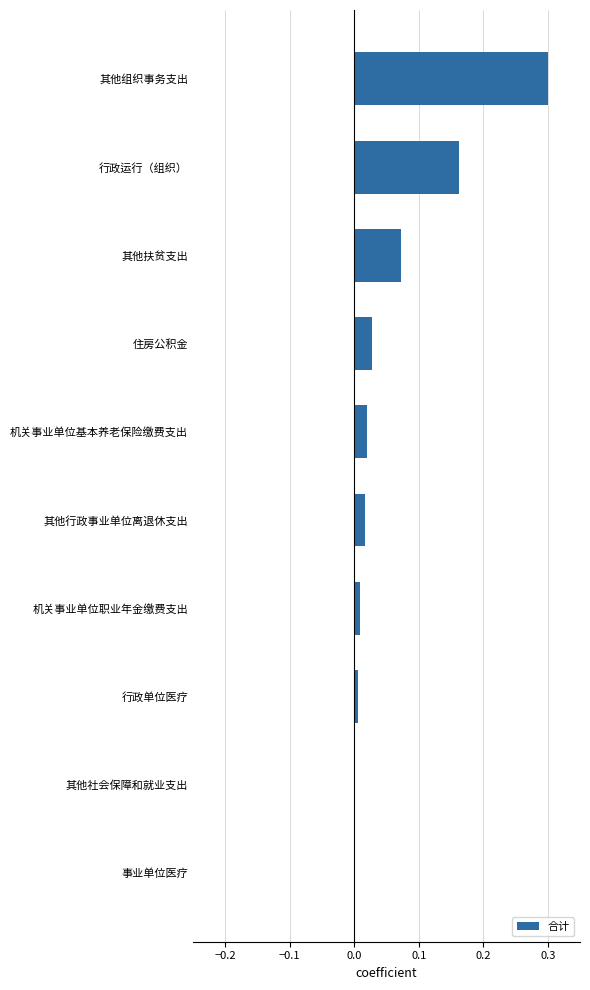

What is the maximum value shown in the chart?

0.3